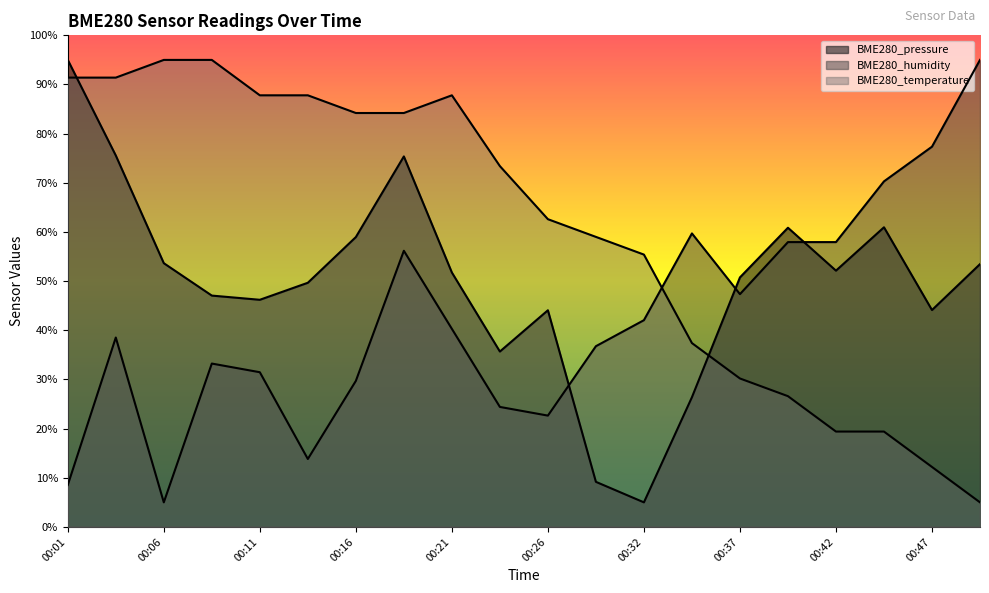

What is the difference between the BME280_humidity values at 00:34 and 00:14?

45.9